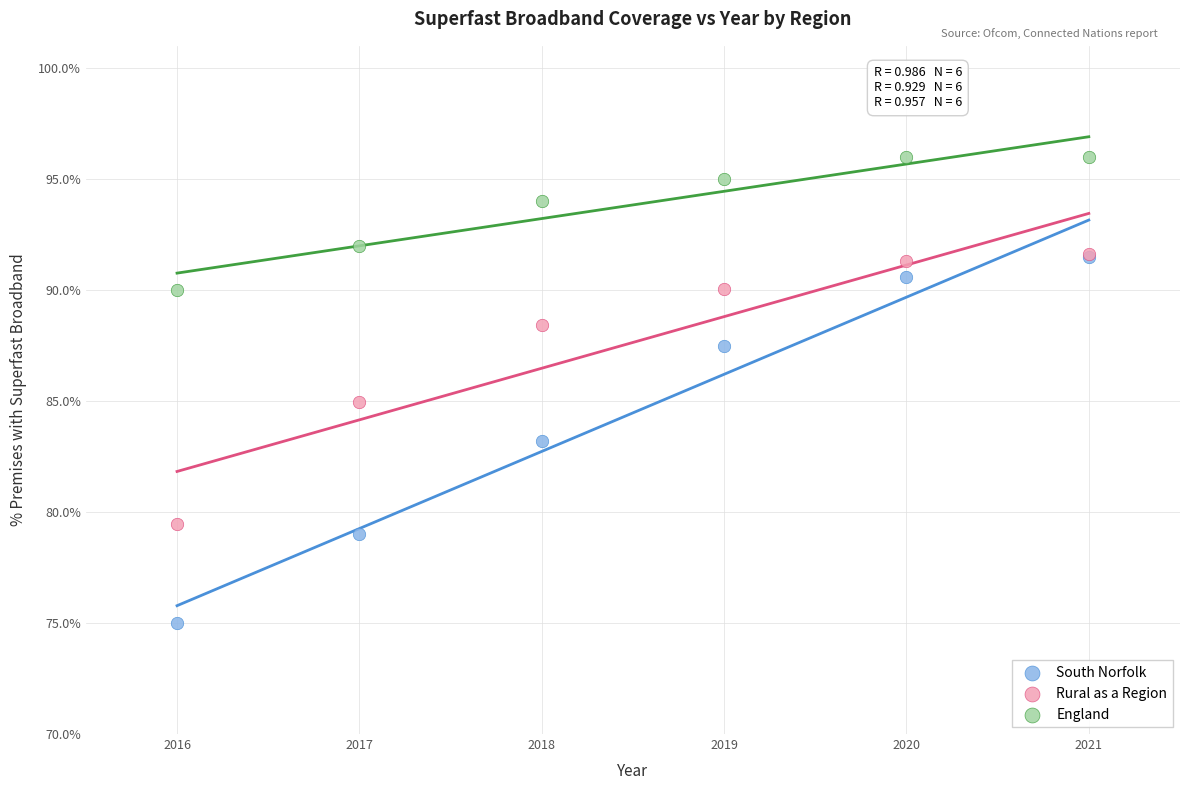

Which series has the widest spread of Y values?

South Norfolk